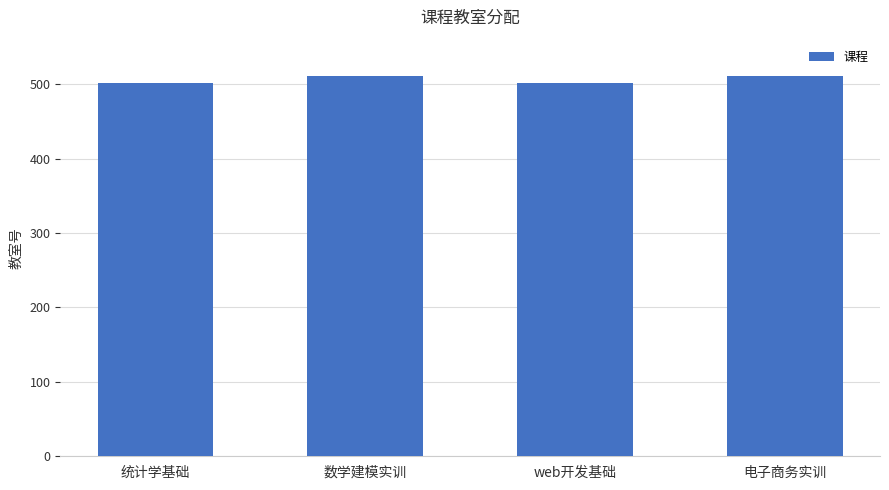

What is the change in value from web开发基础 to 电子商务实训?

+9